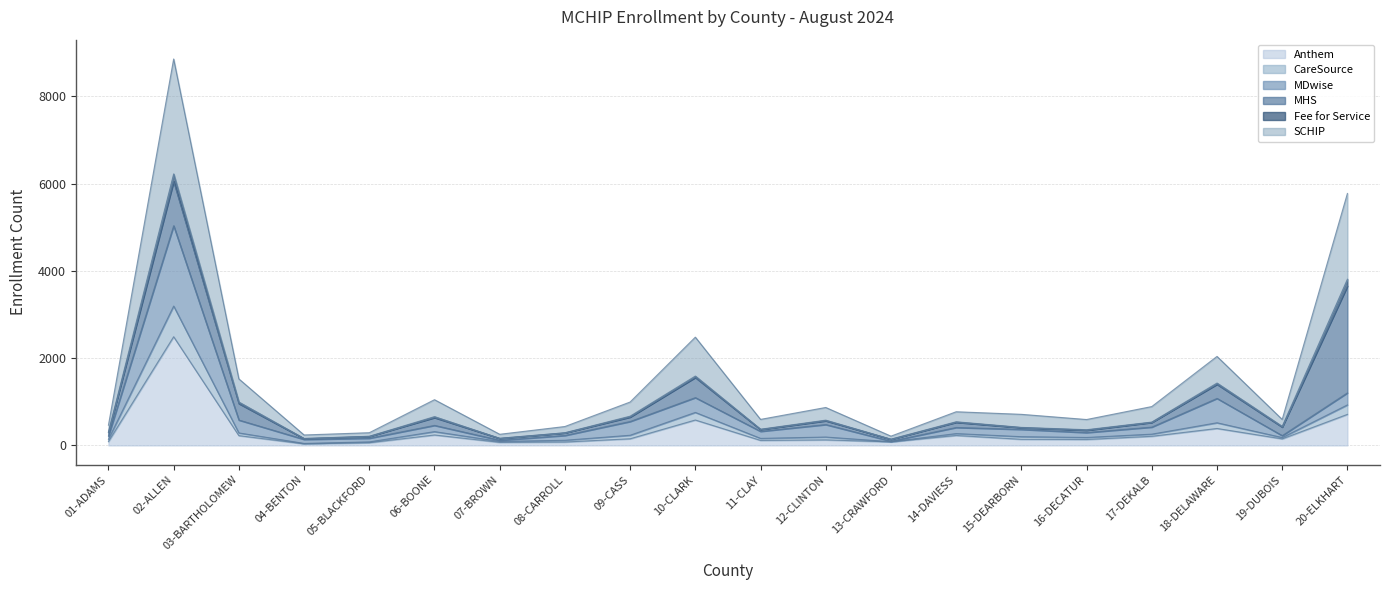

True or false: CareSource and Anthem intersect in this chart.

False